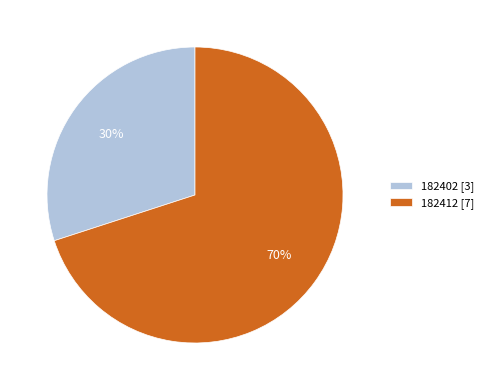

What is the smallest slice in the pie chart?

182402